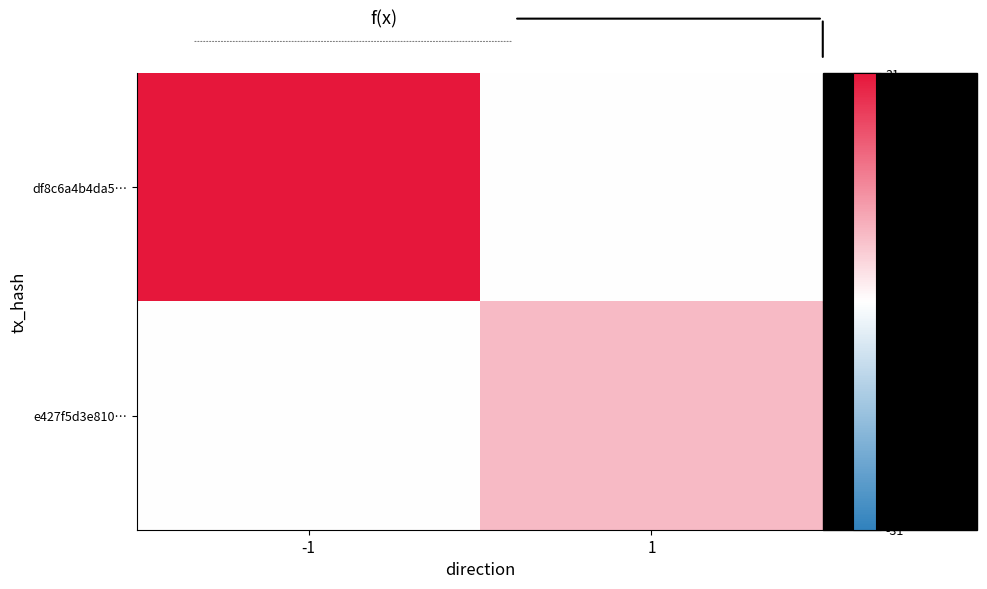

What is the maximum value shown in the chart?

31